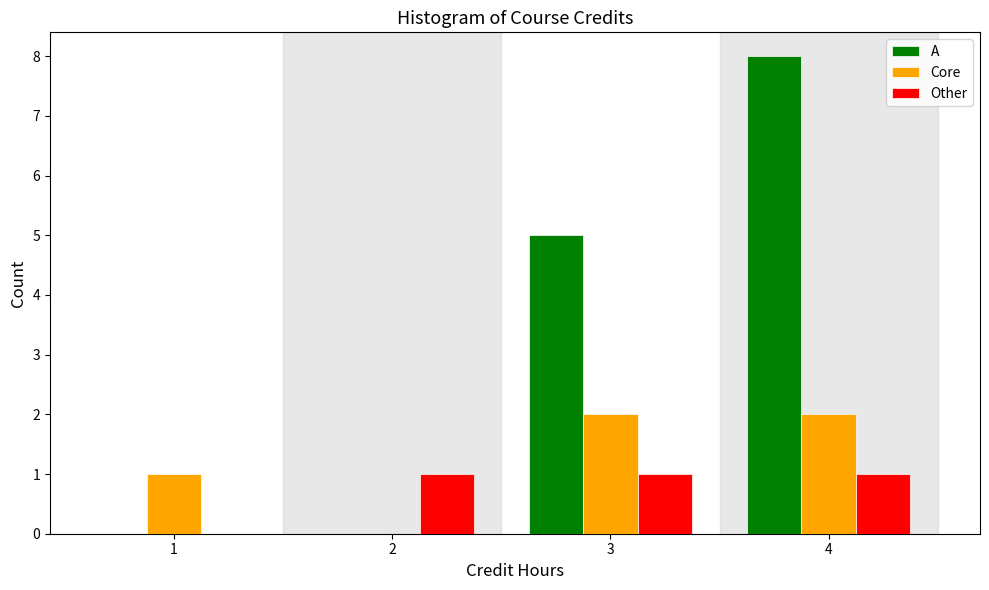

Reading left to right, what are all the values shown in this chart?

A: 1=0	2=0	3=5	4=8
Core: 1=1	2=0	3=2	4=2
Other: 1=0	2=1	3=1	4=1